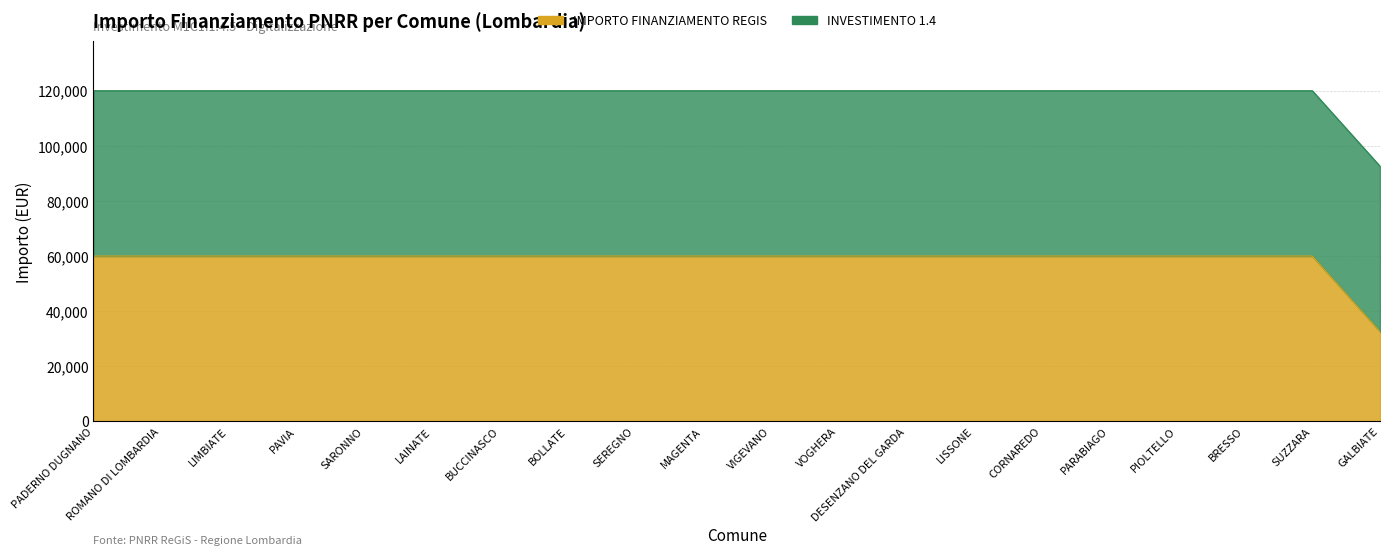

Rank the categories by value from lowest to highest.

GALBIATE, PADERNO DUGNANO, ROMANO DI LOMBARDIA, LIMBIATE, PAVIA, SARONNO, LAINATE, BUCCINASCO, BOLLATE, SEREGNO, MAGENTA, VIGEVANO, VOGHERA, DESENZANO DEL GARDA, LISSONE, CORNAREDO, PARABIAGO, PIOLTELLO, BRESSO, SUZZARA